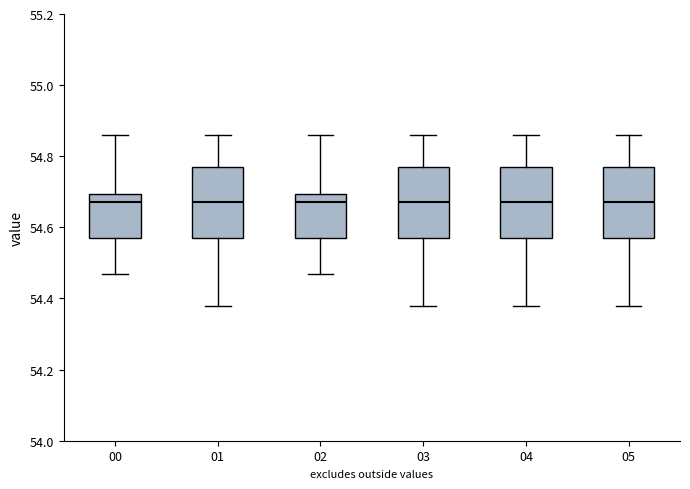

Reading left to right, transcribe this box plot: for each box, give where its median line is, the range the box spans, and where its two whiskers end, as read against the y-axis. The values are not printed on the chart, so give them approximately, as read against the axis.

00: median 54.68, box 54.58 to 54.70, whiskers 54.48 to 54.86
01: median 54.68, box 54.58 to 54.78, whiskers 54.38 to 54.86
02: median 54.68, box 54.58 to 54.70, whiskers 54.48 to 54.86
03: median 54.68, box 54.58 to 54.78, whiskers 54.38 to 54.86
04: median 54.68, box 54.58 to 54.78, whiskers 54.38 to 54.86
05: median 54.68, box 54.58 to 54.78, whiskers 54.38 to 54.86